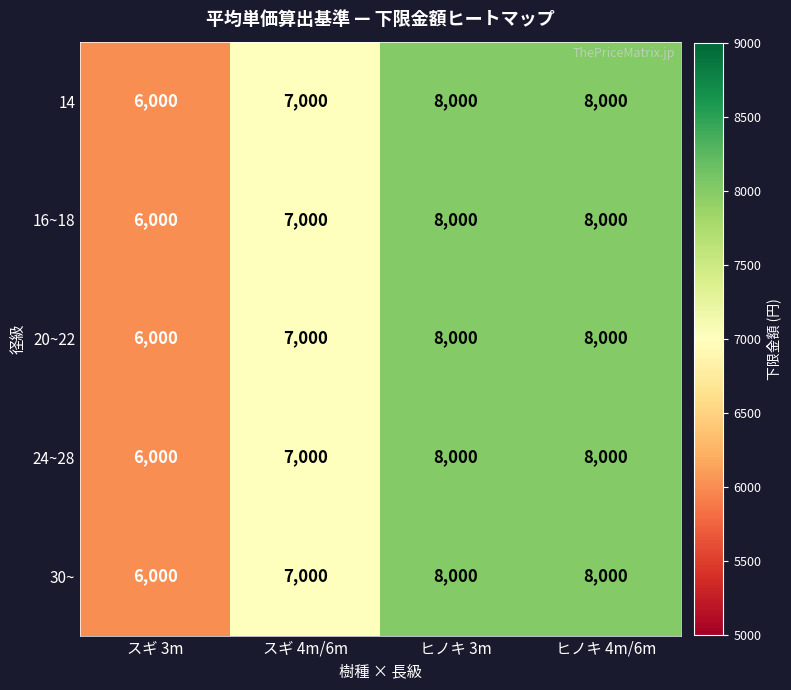

The 24~28 series shows 8000 at ヒノキ 4m/6m. True or false?

True